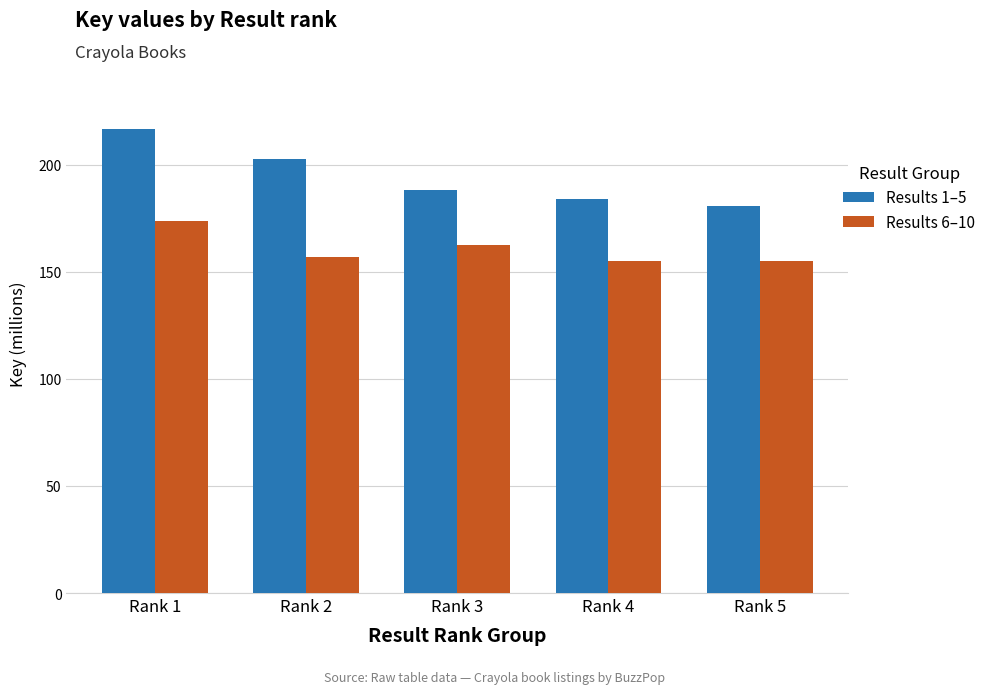

What is the difference between the highest and lowest values at Rank 2?

45.7